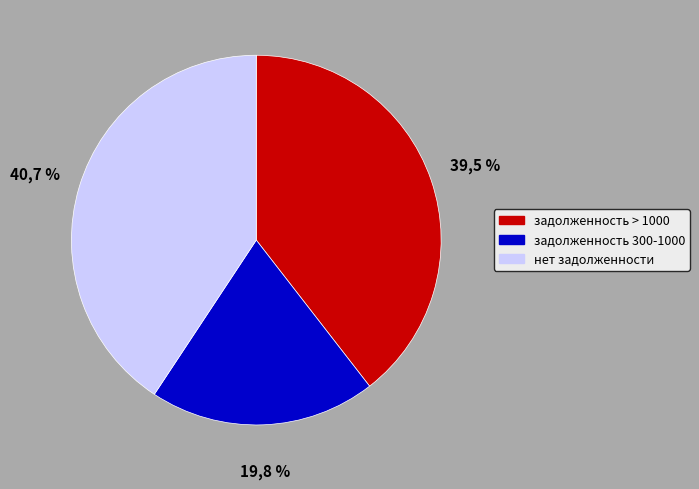

The 25 slice represents 1% of the pie. True or false?

False